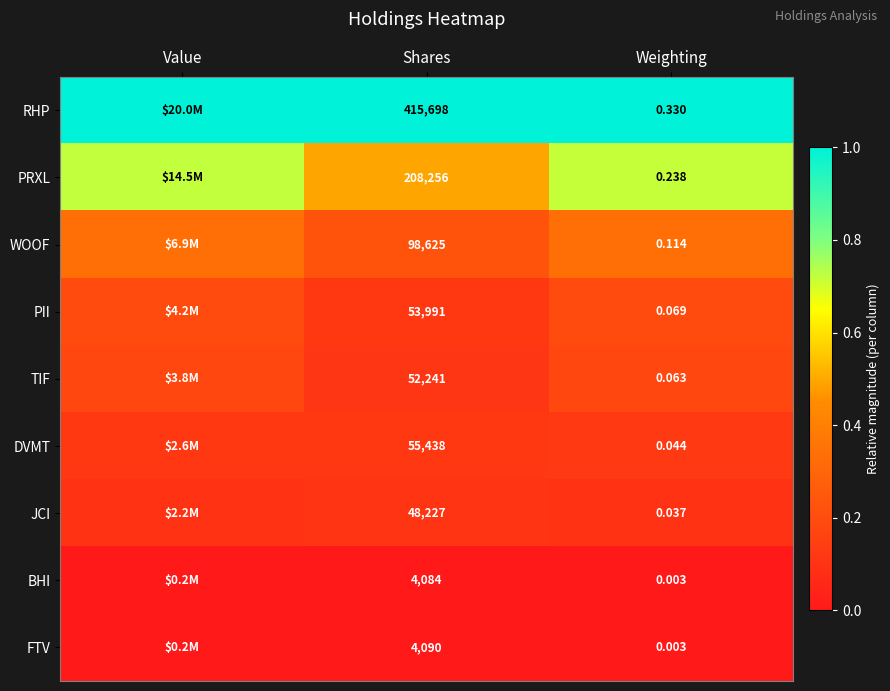

At how many categories does at least one series exceed 0?

3